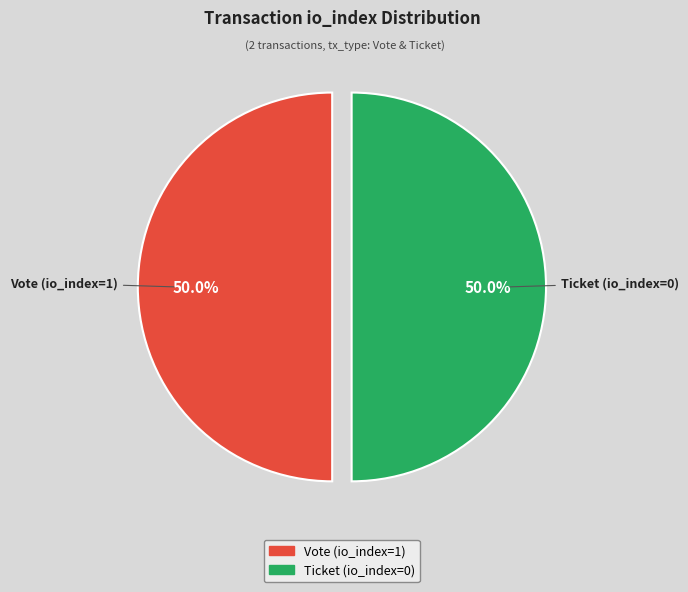

Count the number of slices in the pie.

2